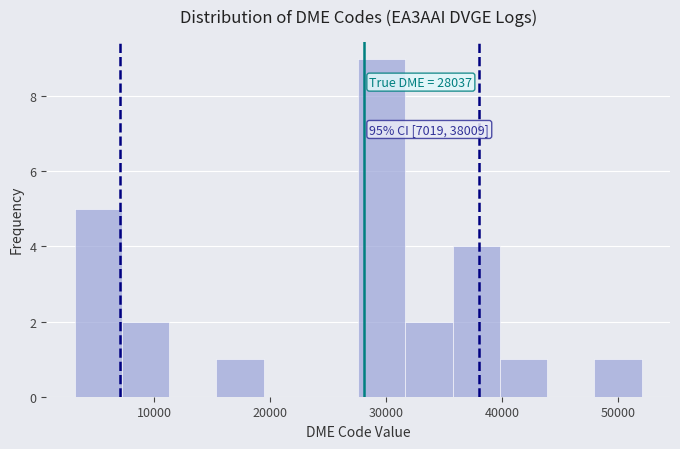

Over which range of the x-axis is the bar tallest?

28000 to 32000